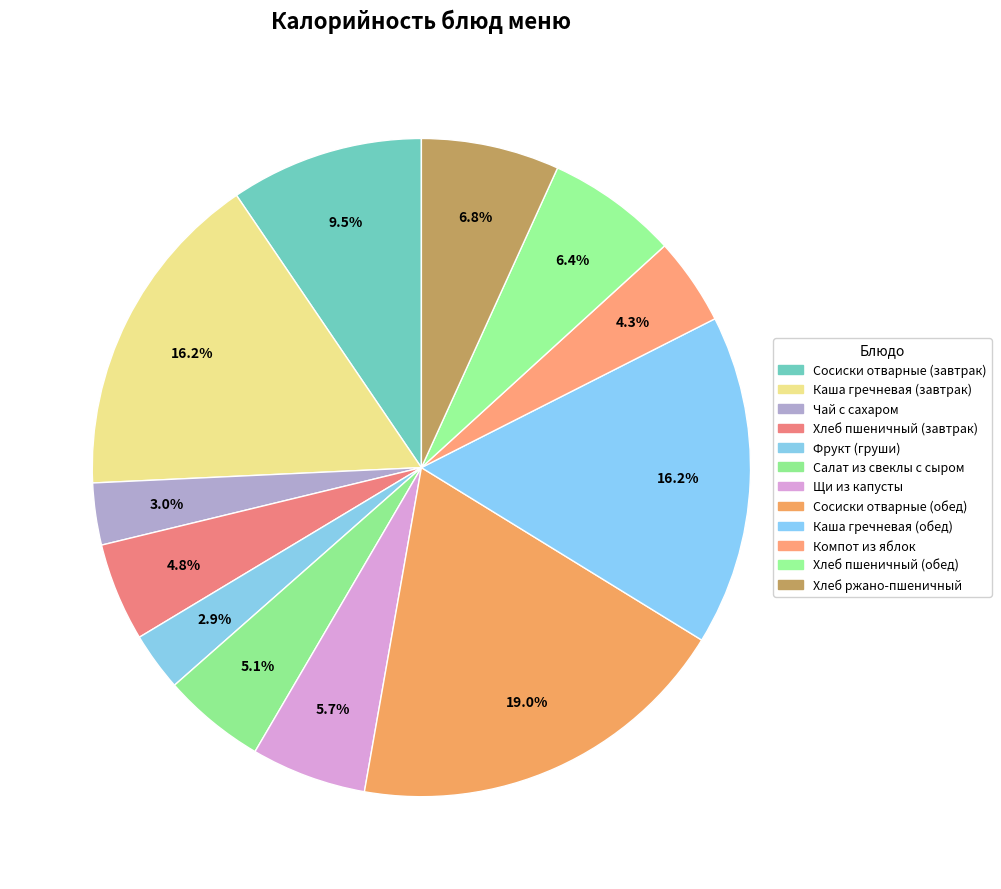

How many segments does this pie chart have?

12